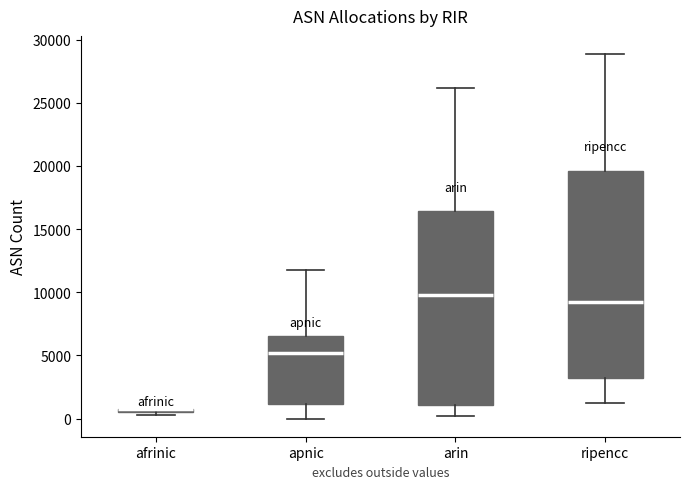

Which box is the tallest, from its lower edge to its upper edge?

ripencc